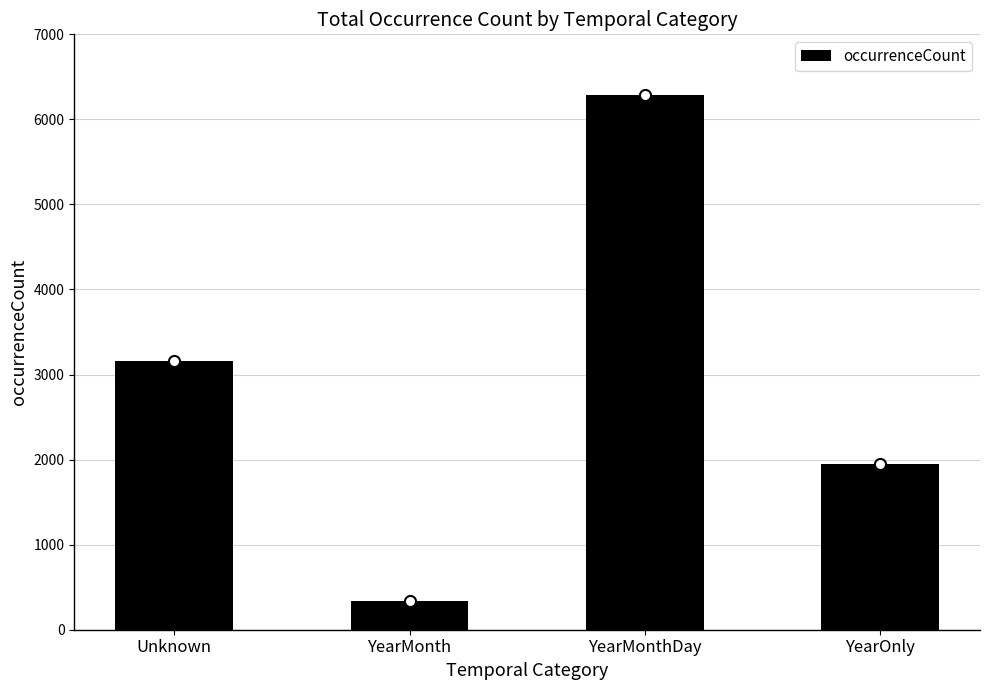

What is the difference between the second highest and minimum values?

2818